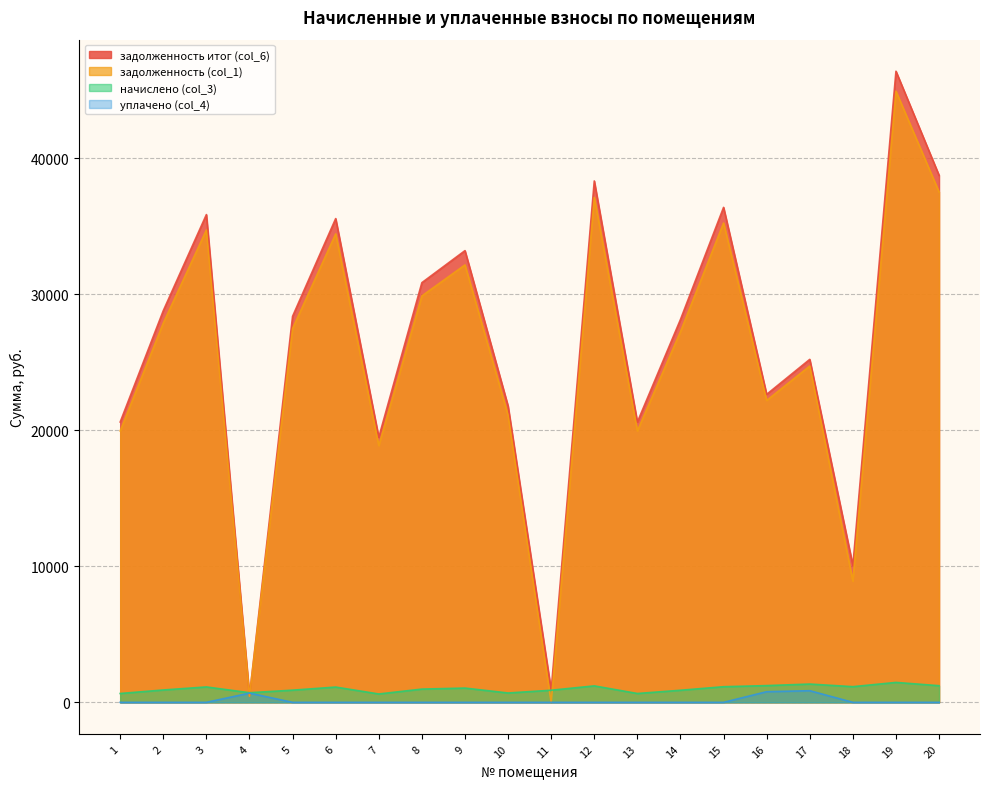

True or false: задолженность итог (col_6) and начислено (col_3) intersect in this chart.

True